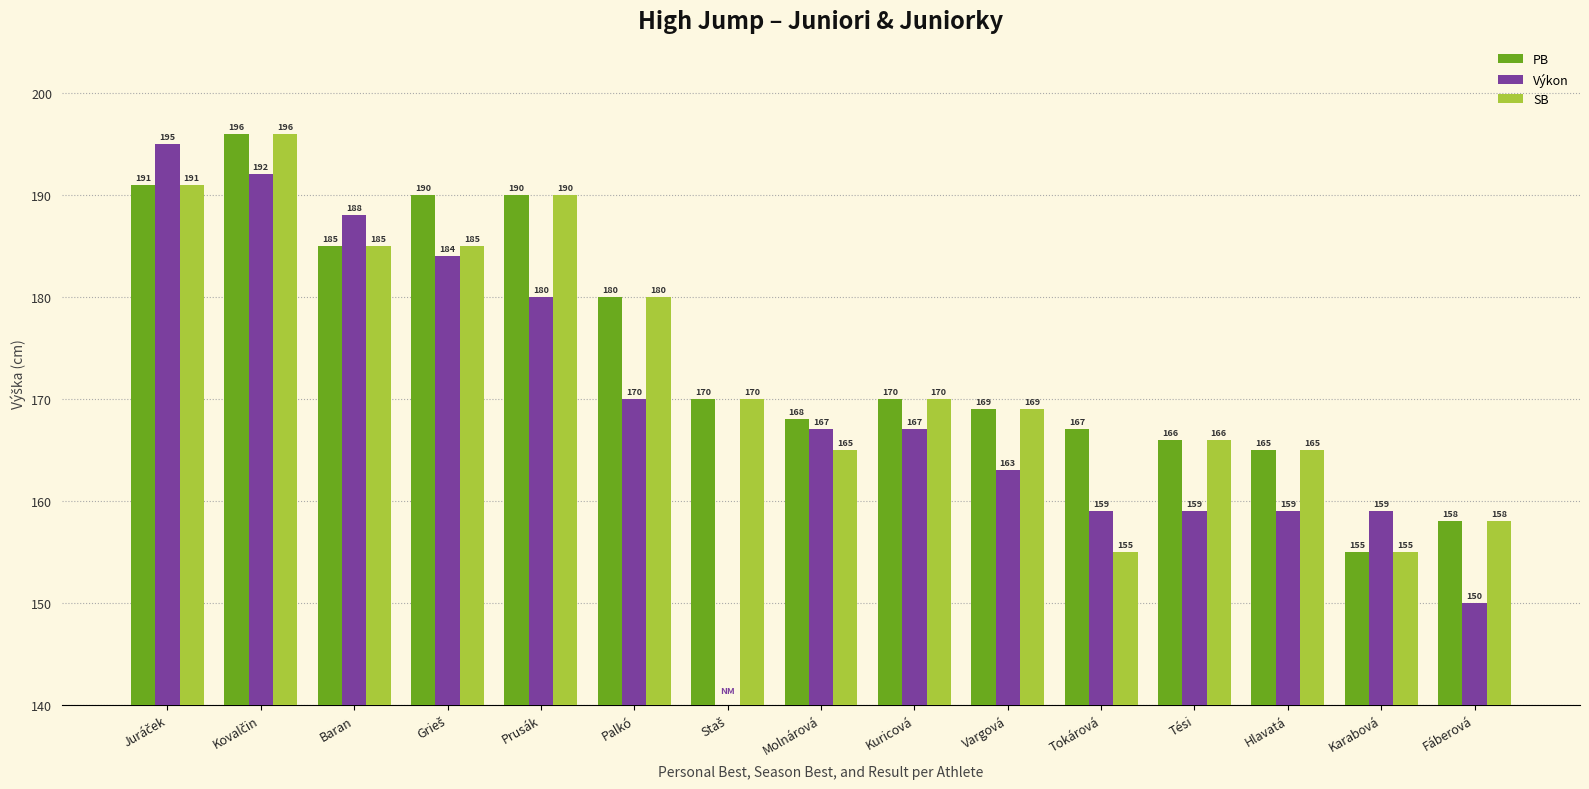

What is the total value across all series at Staš?

340